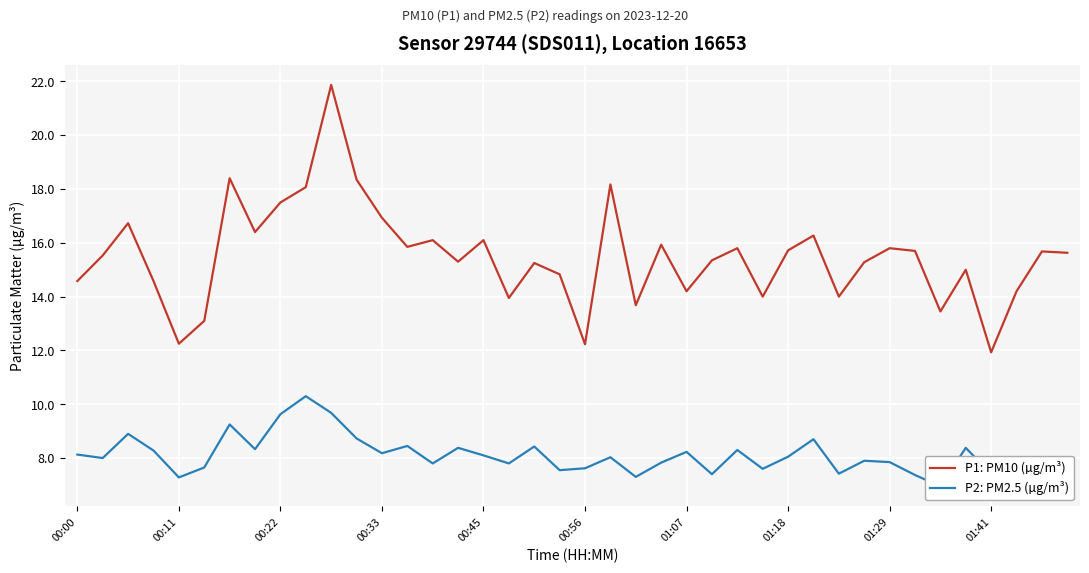

True or false: P1: PM10 (µg/m³) and P2: PM2.5 (µg/m³) intersect in this chart.

False